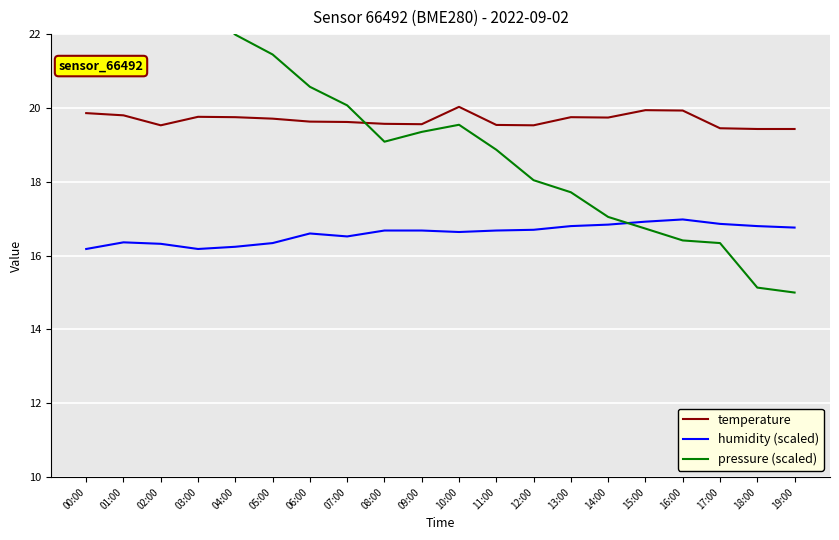

What is the label of the 1st point from the right?

19:00